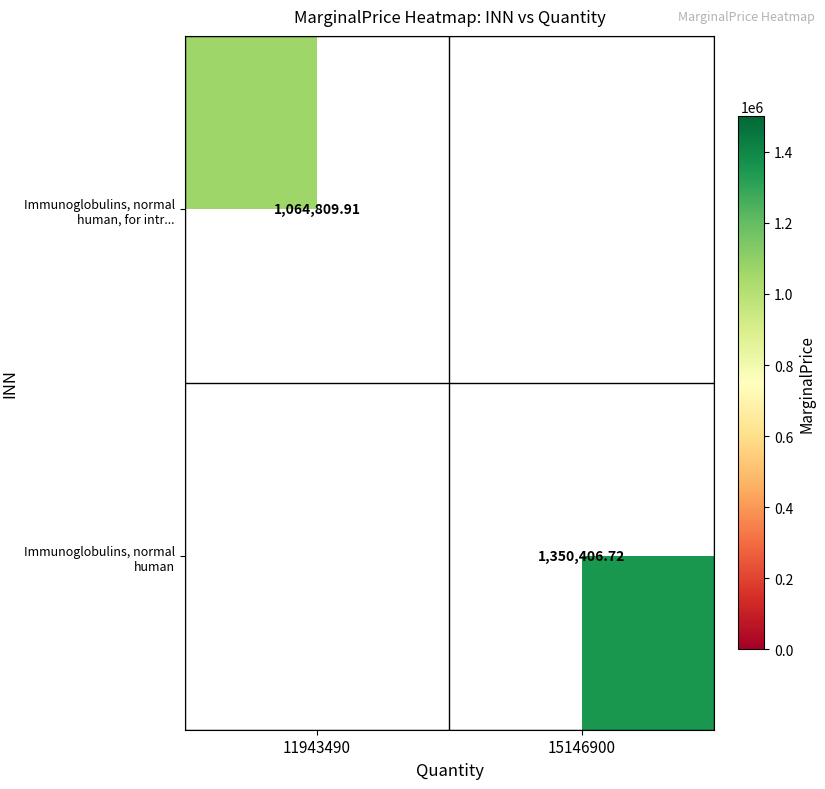

At how many categories does at least one series exceed 1298746?

1